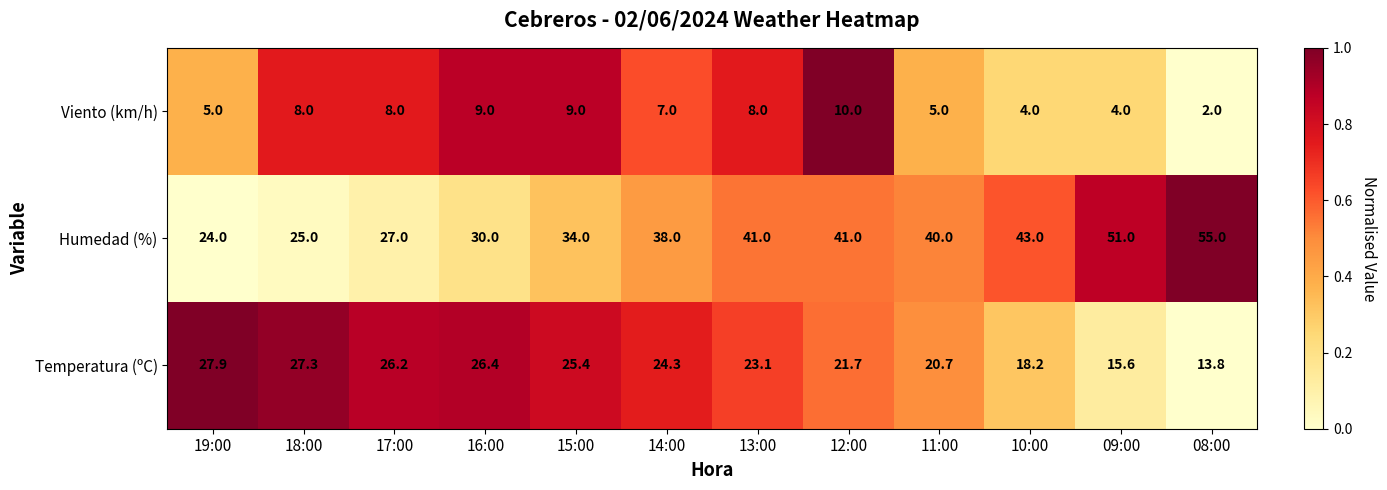

The value of Viento (km/h) at 09:00 is 1.6. True or false?

False